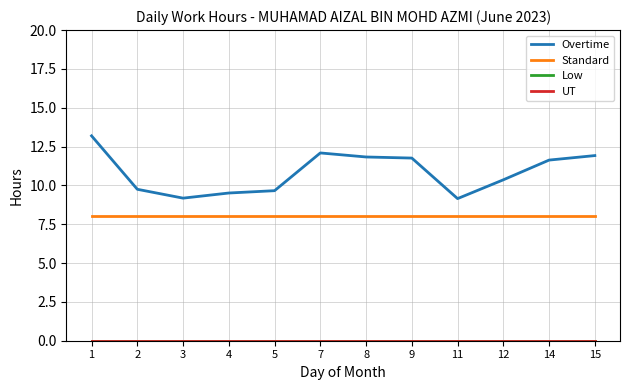

Is this an area chart (filled region under the line)?

No